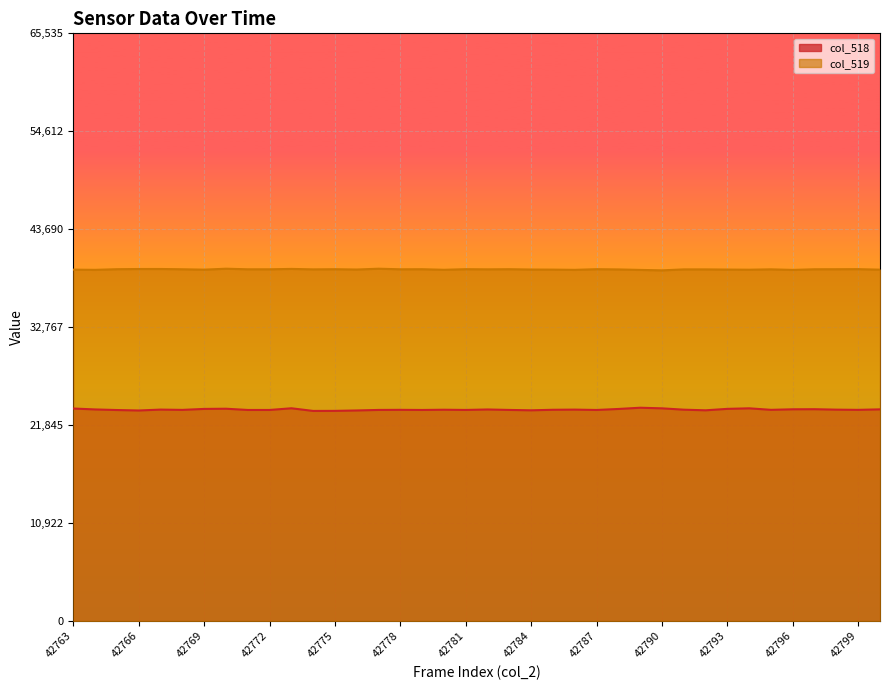

Which series has the largest total across all categories?

col_519